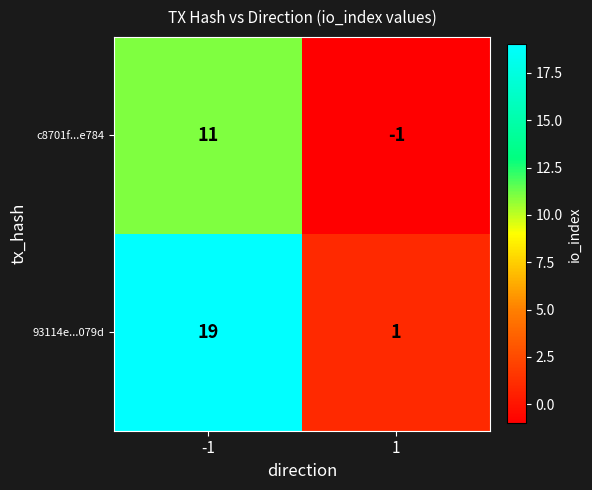

How many positive values does the c8701f...e784 series have?

1